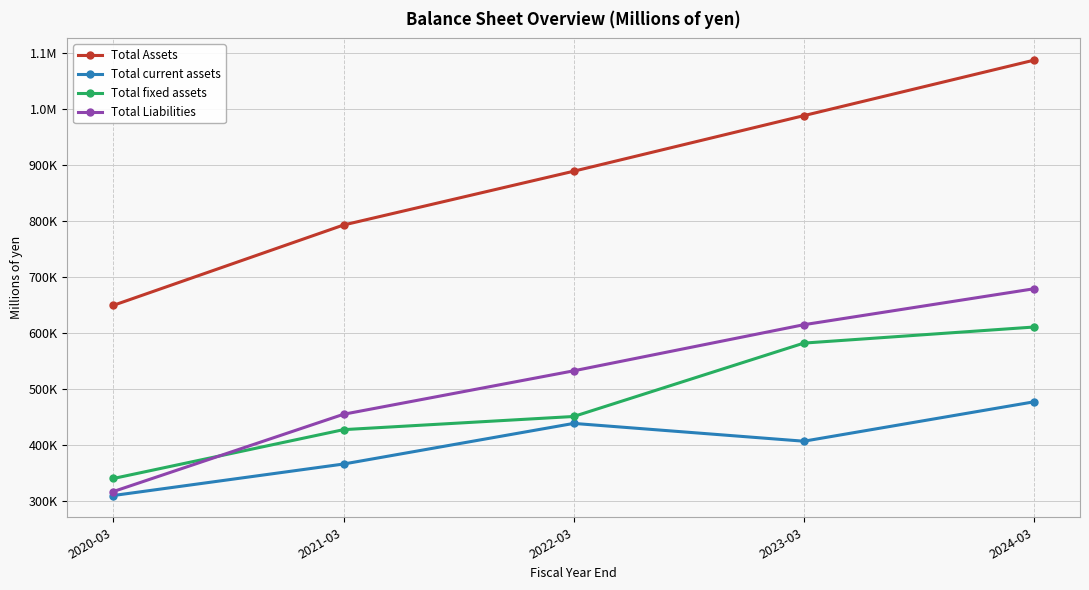

Which category has the highest value in the Total fixed assets series?

2024-03